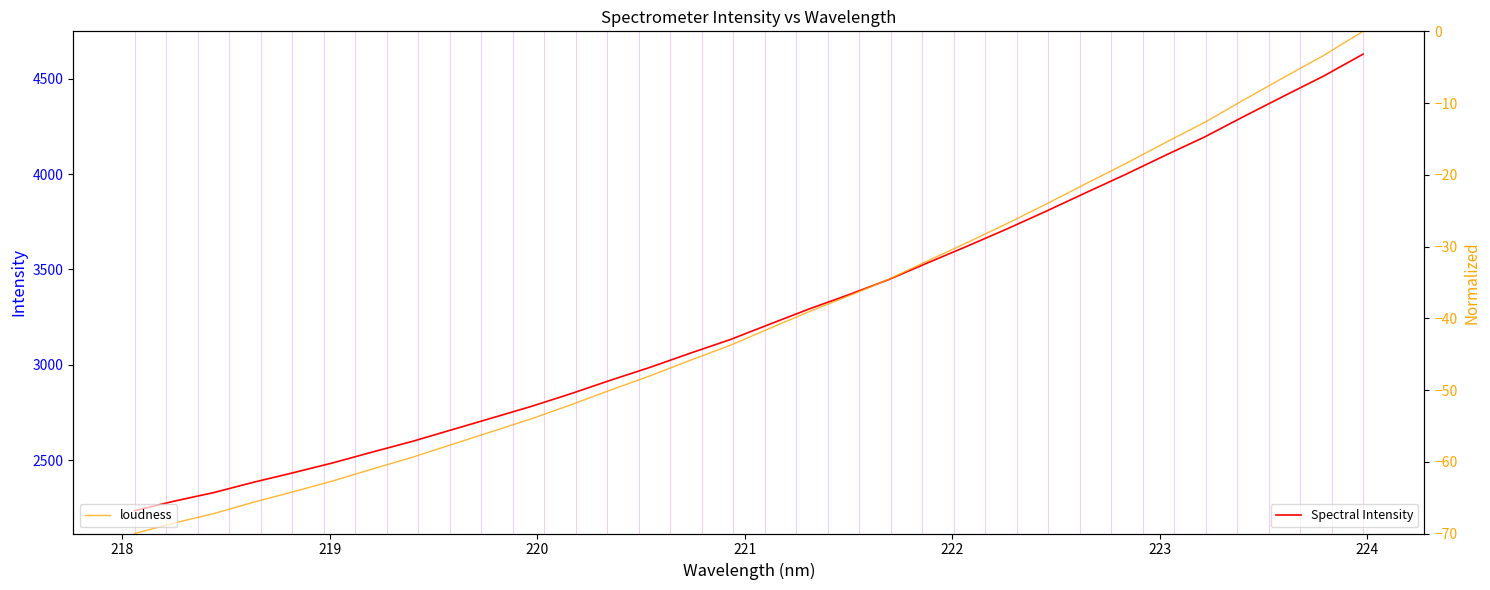

True or false: Spectral Intensity and loudness cross at least once.

False